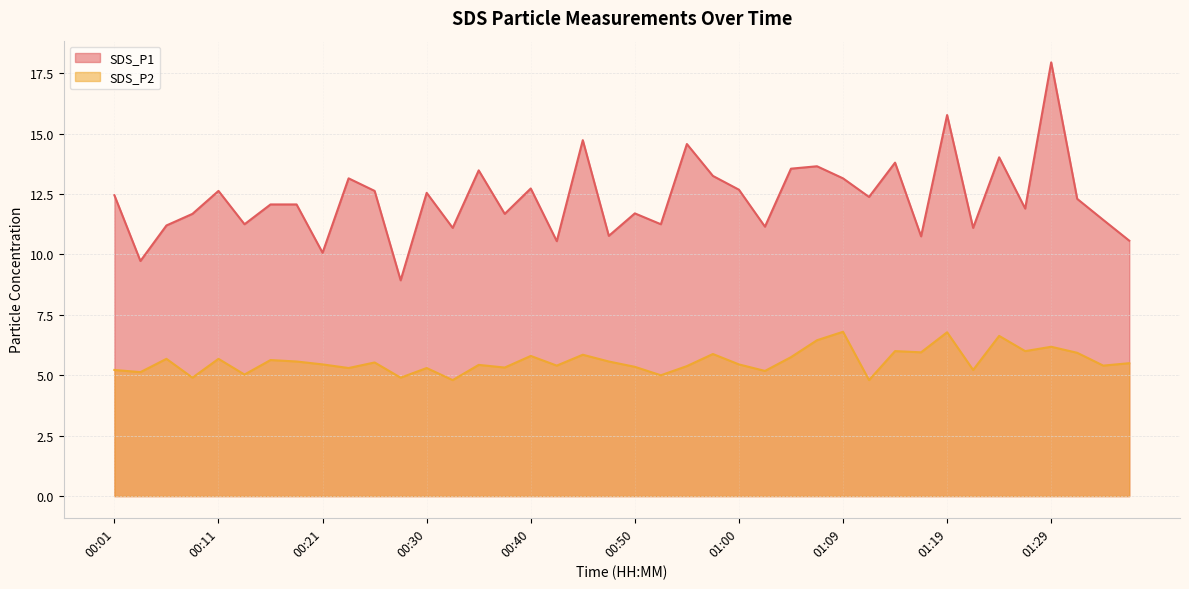

Which series has the widest spread of values?

SDS_P1